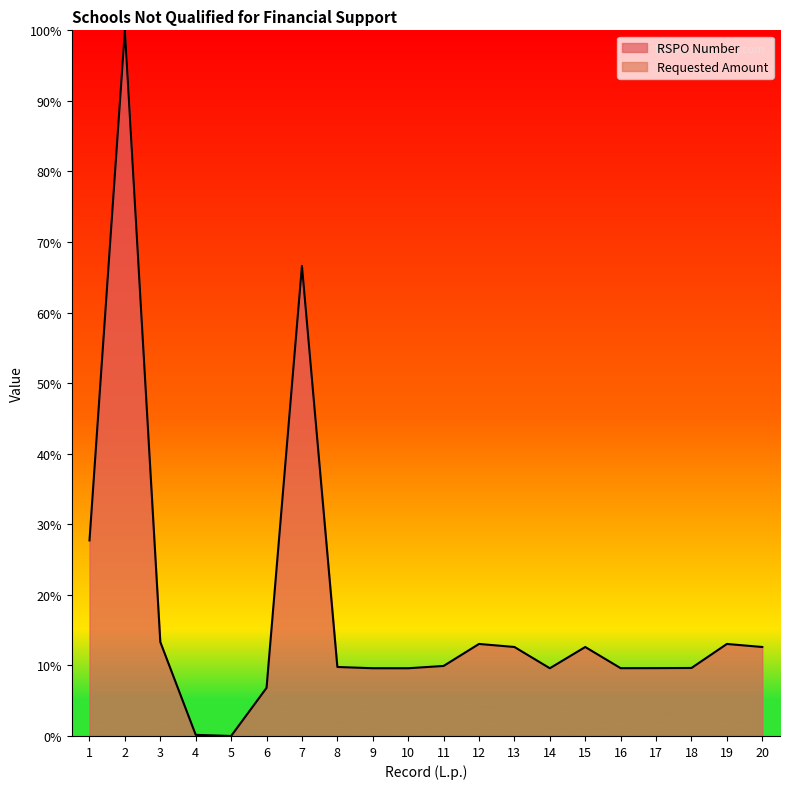

The value at 6 is 6.8. True or false?

True